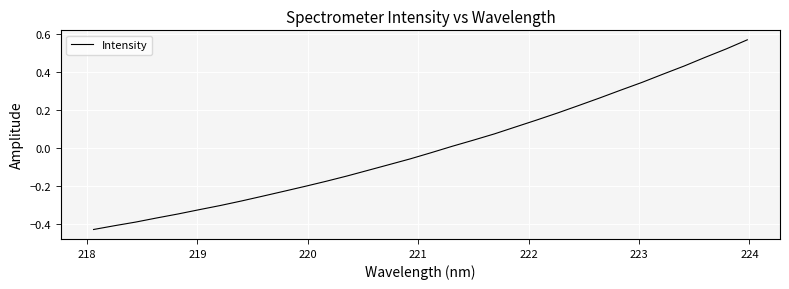

What is the difference between the maximum and minimum values?

1.0